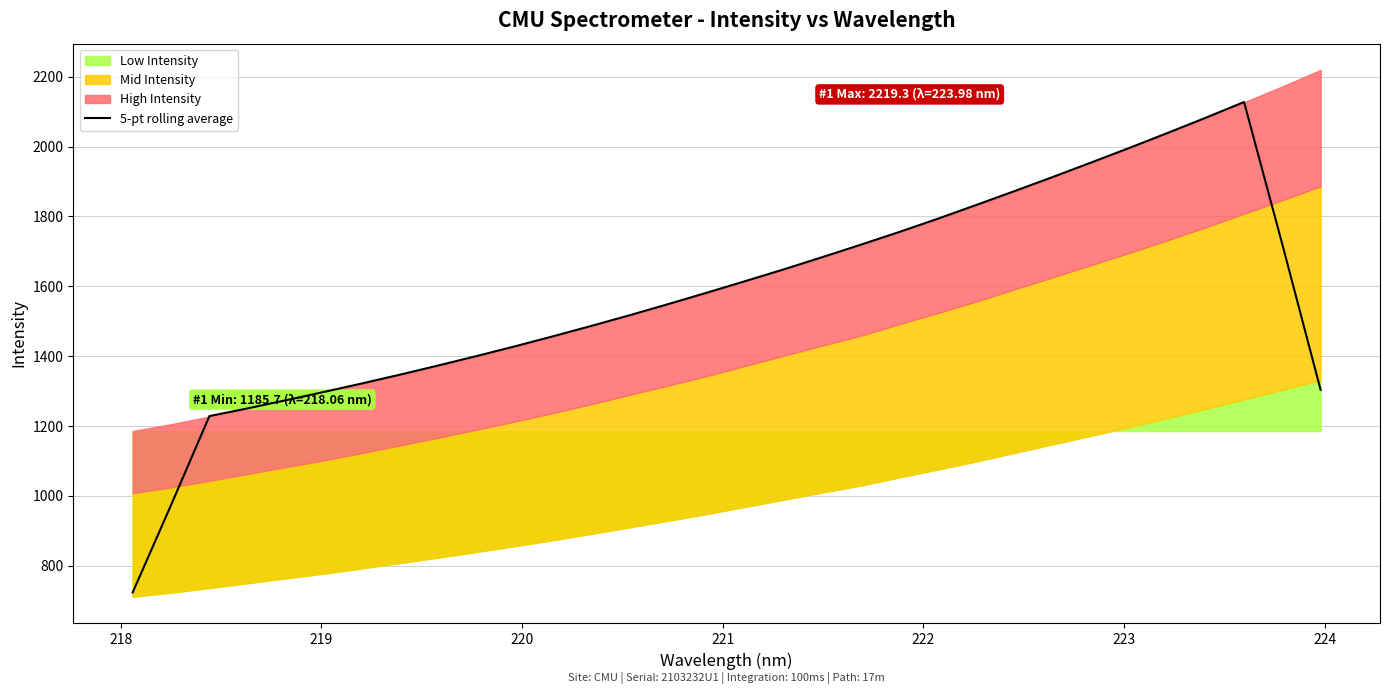

What is the sum of all values?

50278.7